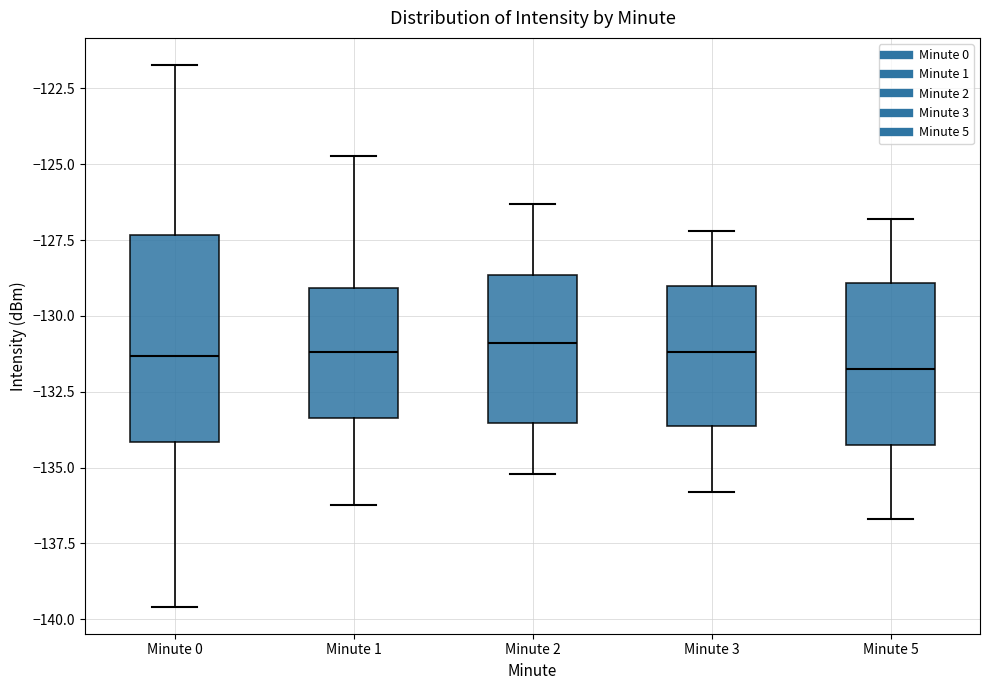

Reading left to right, transcribe this box plot: for each box, give where its median line is, the range the box spans, and where its two whiskers end, as read against the y-axis. The values are not printed on the chart, so give them approximately, as read against the axis.

Minute 0: median -131.5, box -134.0 to -127.5, whiskers -139.5 to -121.5
Minute 1: median -131.0, box -133.5 to -129.0, whiskers -136.0 to -124.5
Minute 2: median -131.0, box -133.5 to -128.5, whiskers -135.0 to -126.5
Minute 3: median -131.0, box -133.5 to -129.0, whiskers -136.0 to -127.0
Minute 5: median -131.5, box -134.0 to -129.0, whiskers -136.5 to -127.0